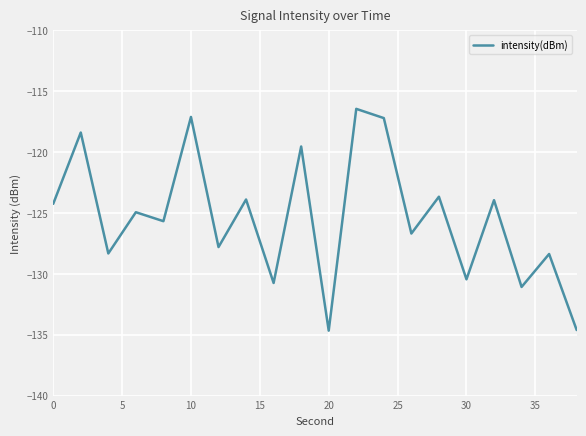

What is the maximum value shown in the chart?

-116.4